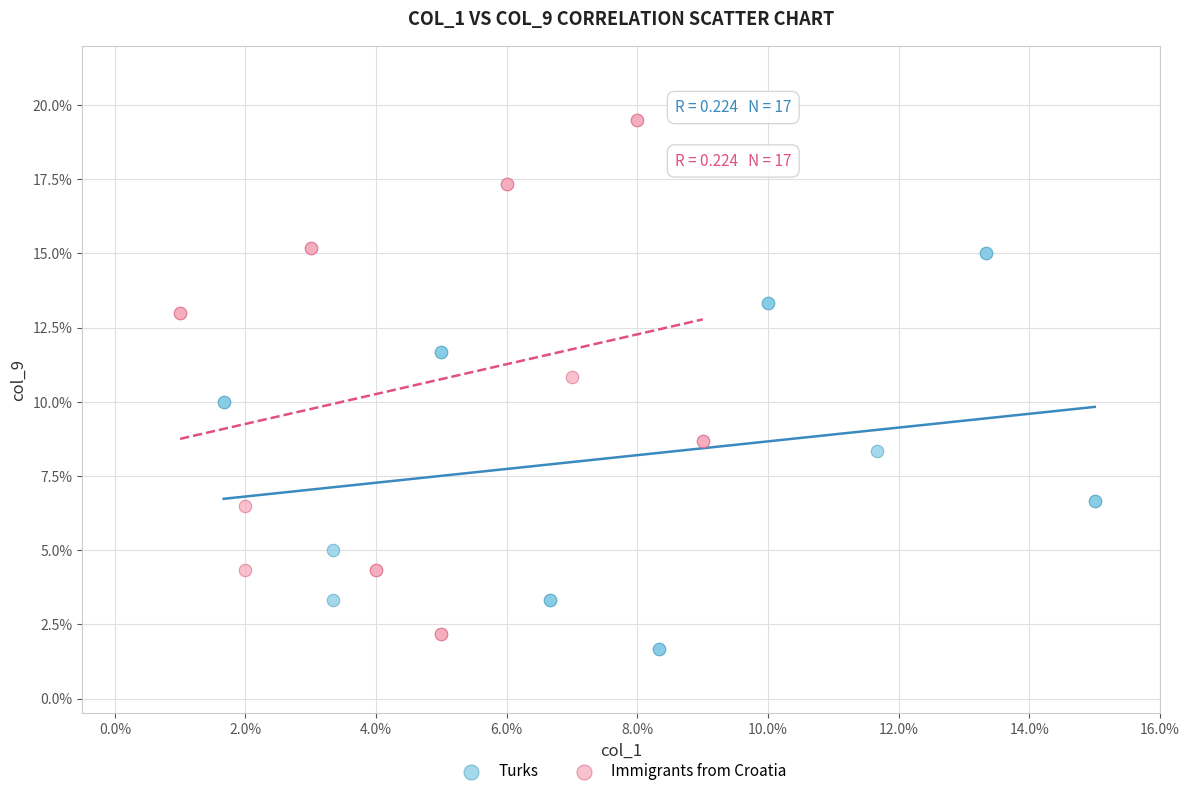

Which series reaches the maximum Y coordinate?

Immigrants from Croatia